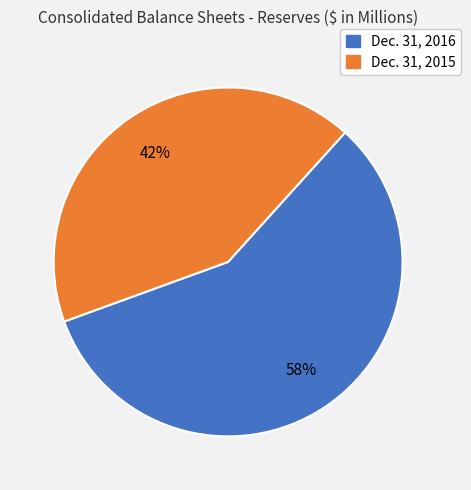

Is it true that Dec. 31, 2016 is 48% of the pie?

False